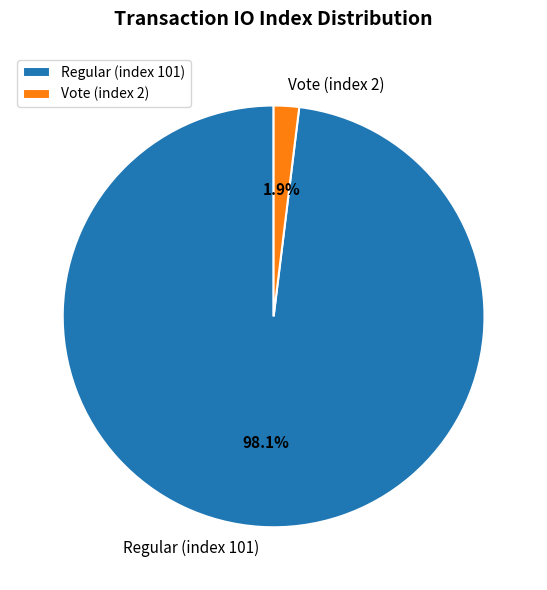

What is the smallest slice in the pie chart?

Vote (index 2)